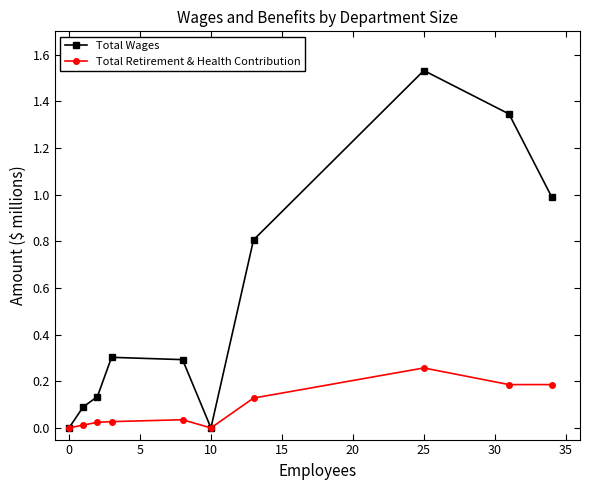

How many interior local peaks does the Total Wages series have?

2